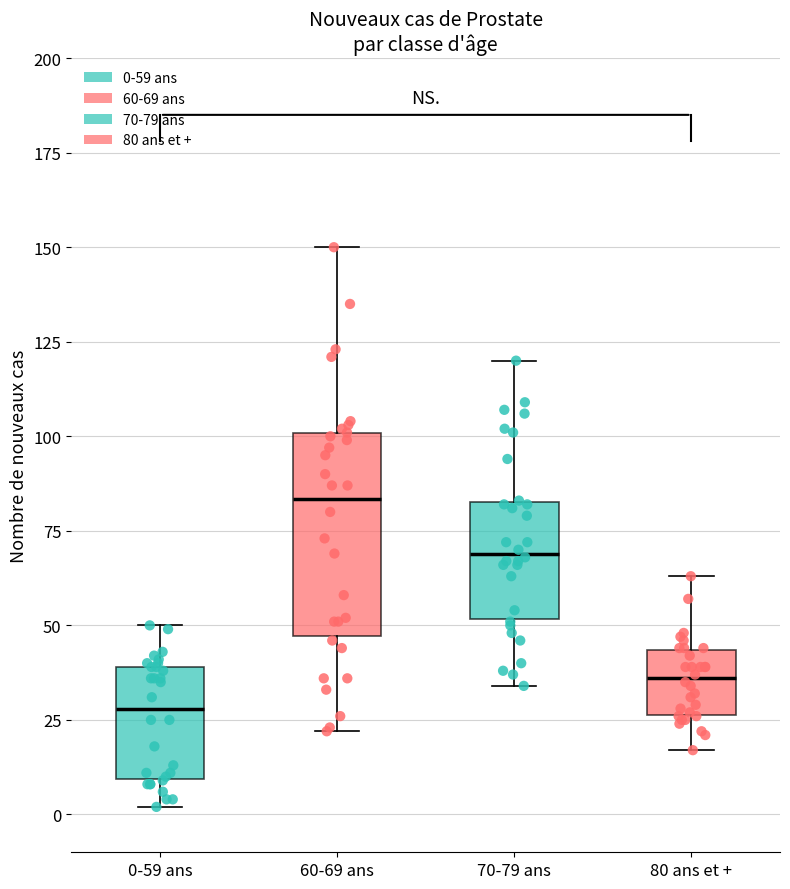

Reading left to right, transcribe this box plot: for each box, give where its median line is, the range the box spans, and where its two whiskers end, as read against the y-axis. The values are not printed on the chart, so give them approximately, as read against the axis.

0-59 ans: median 30, box 10 to 40, whiskers 0 to 50
60-69 ans: median 85, box 45 to 100, whiskers 20 to 150
70-79 ans: median 70, box 50 to 85, whiskers 35 to 120
80 ans et +: median 35, box 25 to 45, whiskers 15 to 65